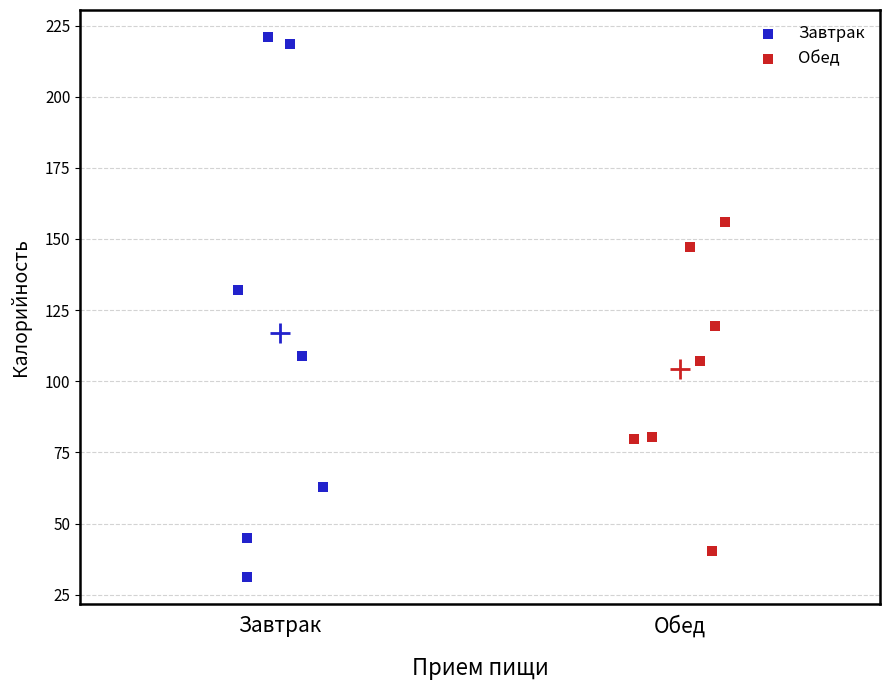

Which series has the largest Y range (max minus min)?

Завтрак